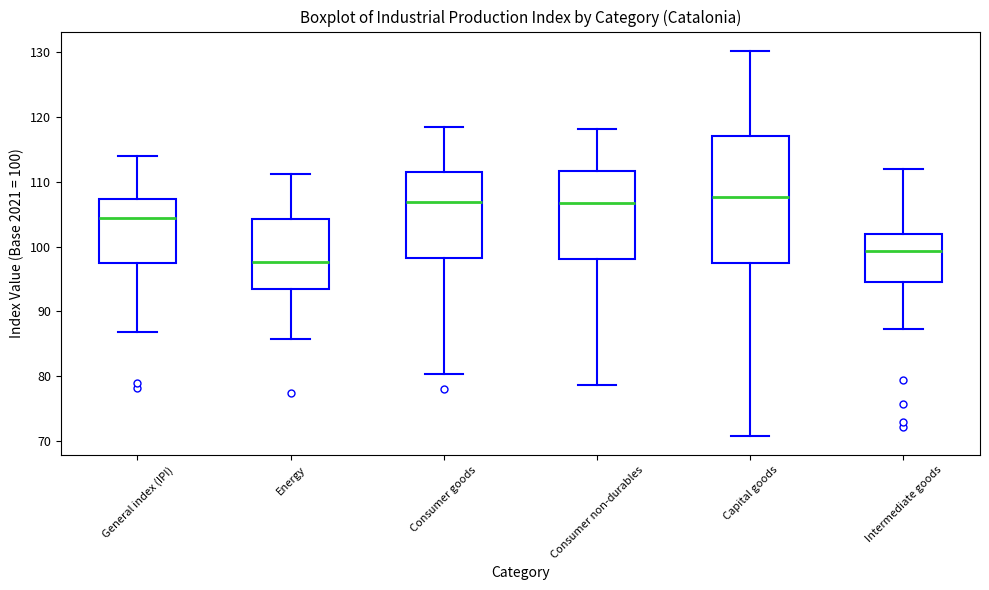

Where does the median line of the box for Intermediate goods sit on the y-axis? The values are not printed on the chart, so give them approximately, as read against the axis.

99